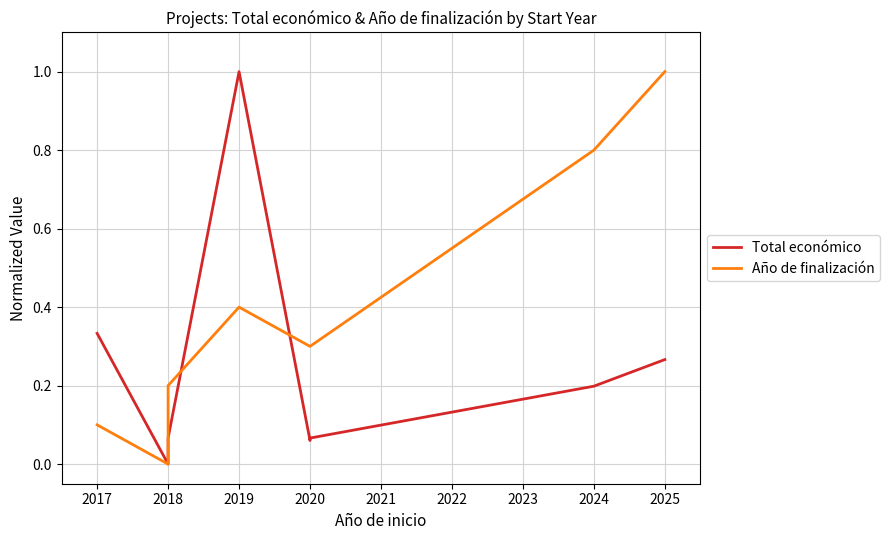

Does the chart have visible grid lines?

Yes